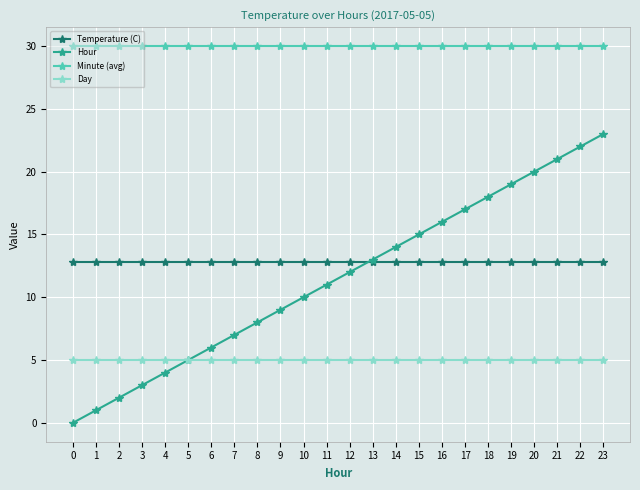

Rank the series at 18 from lowest to highest value.

Day, Temperature (C), Hour, Minute (avg)